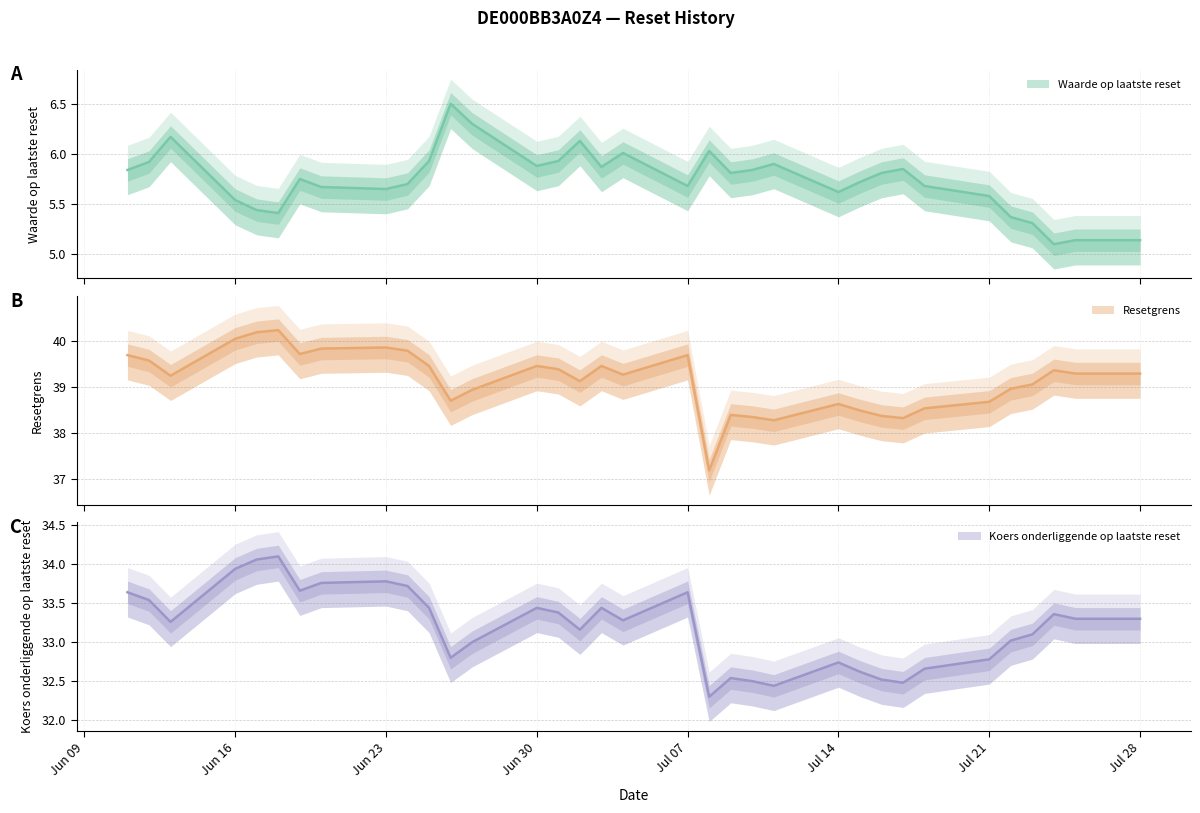

Rank the series by their average value, from lowest to highest.

Waarde op laatste reset, Koers onderliggende op laatste reset, Resetgrens